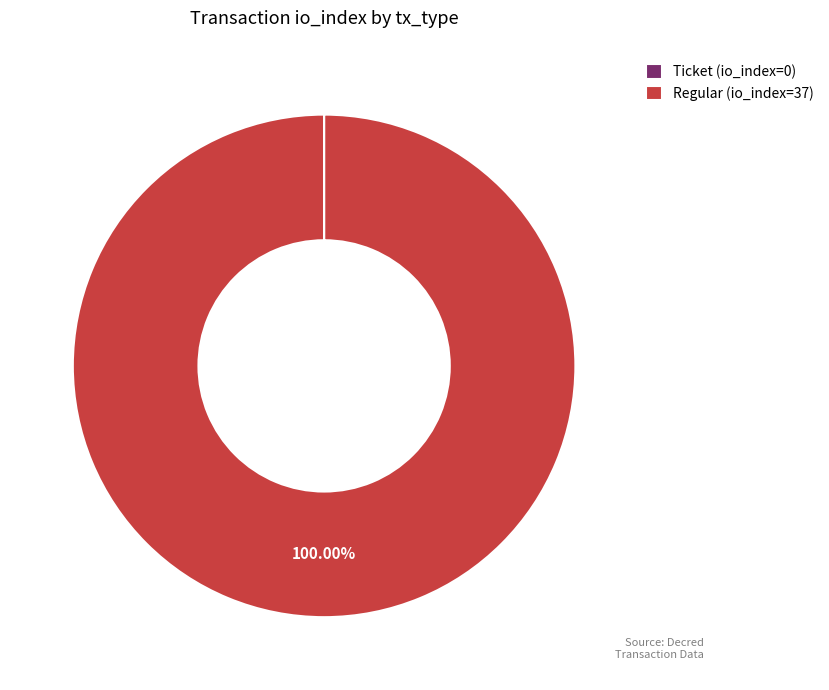

Does any single category account for the majority?

Yes